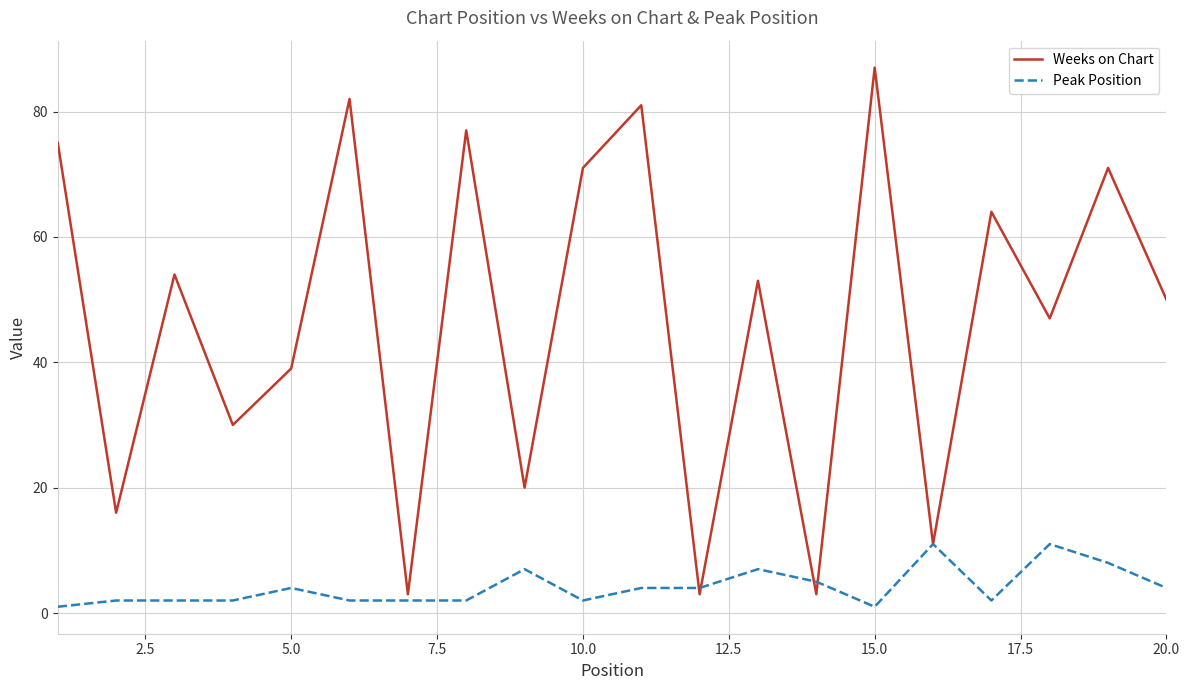

What is the difference between the second highest and minimum values in the Peak Position series?

10